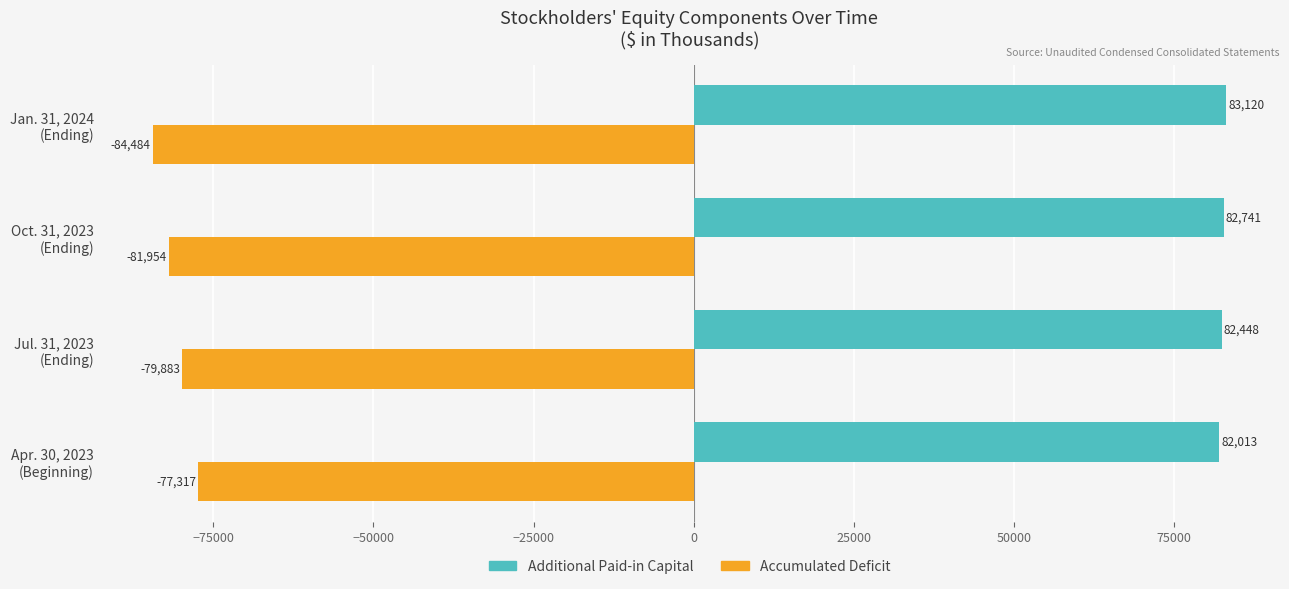

Which series has the widest spread of values?

Accumulated Deficit